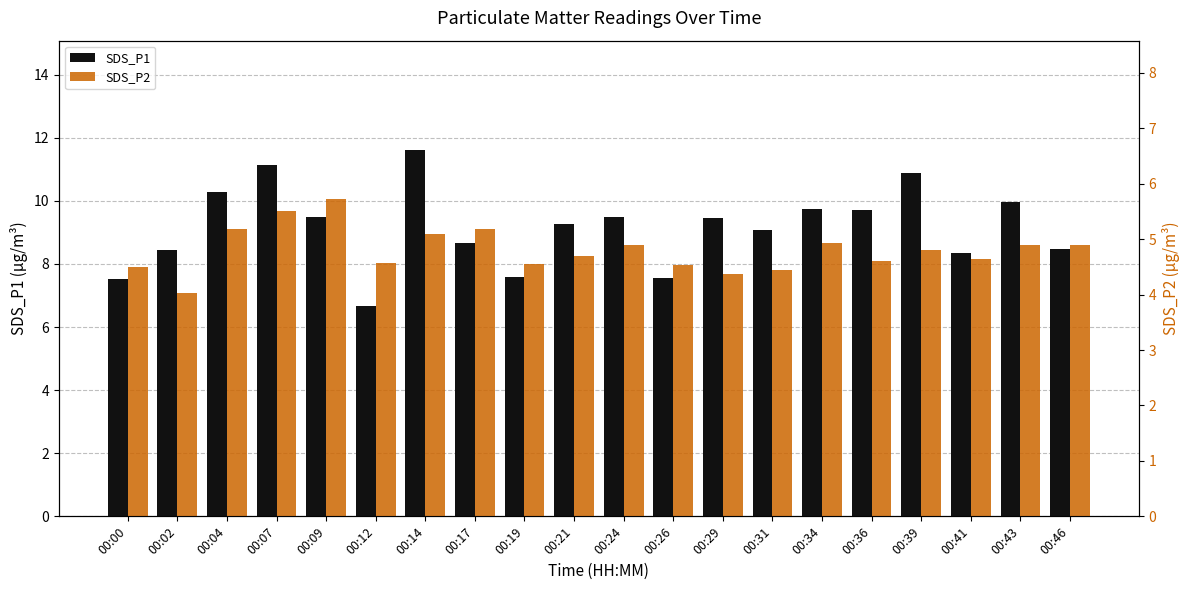

At which category is the sum across all series the highest?

00:14